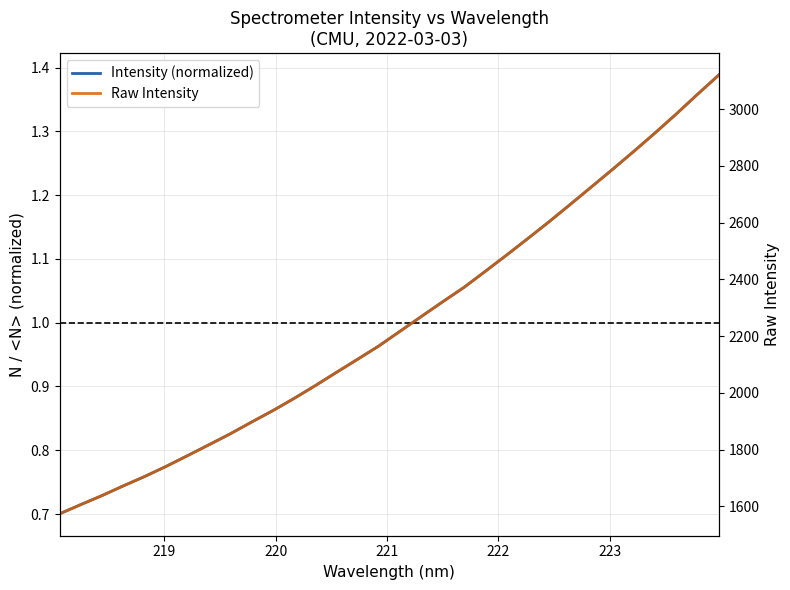

What is the average value of the Intensity (normalized) series?

1.0